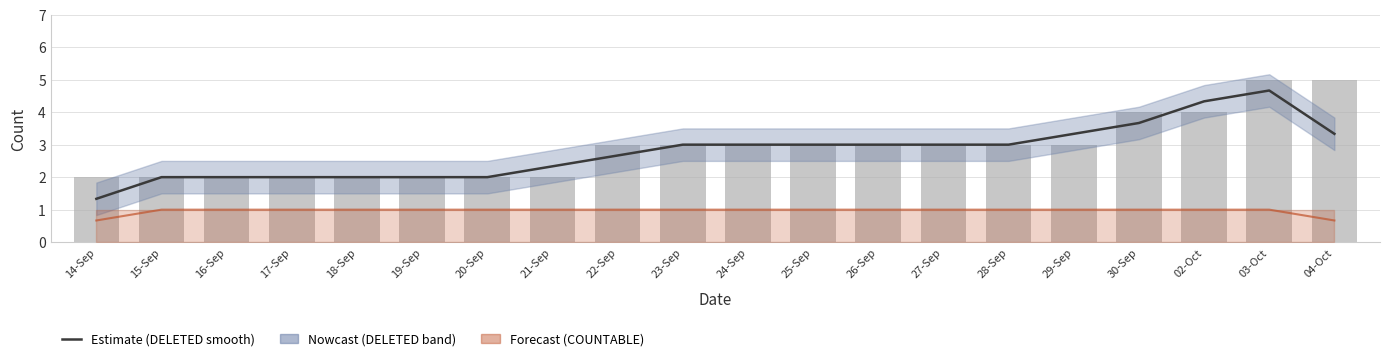

Between 03-Oct and 19-Sep, which is larger?

03-Oct